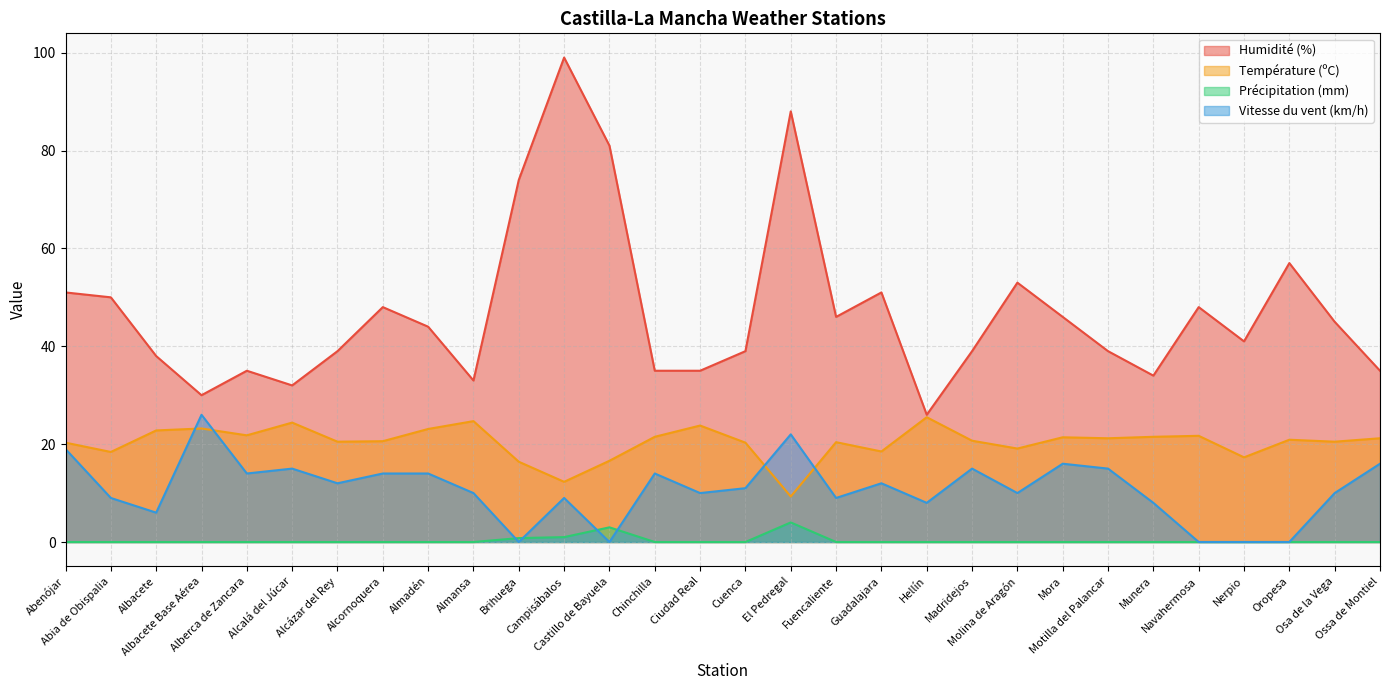

What is the difference between the maximum and second lowest values in the Température (ºC) series?

13.2